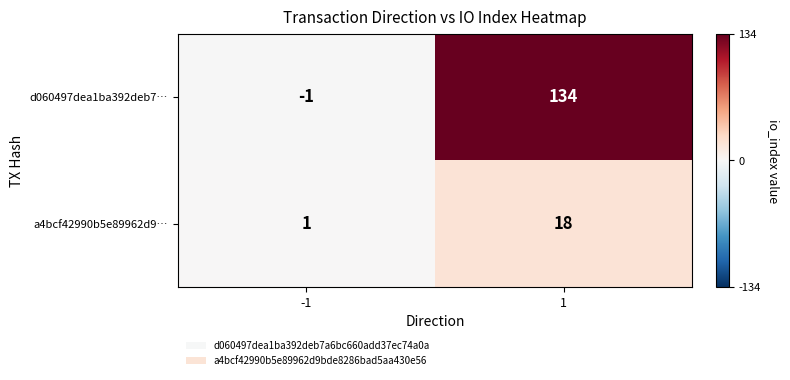

Which category has the lowest value across all series?

-1